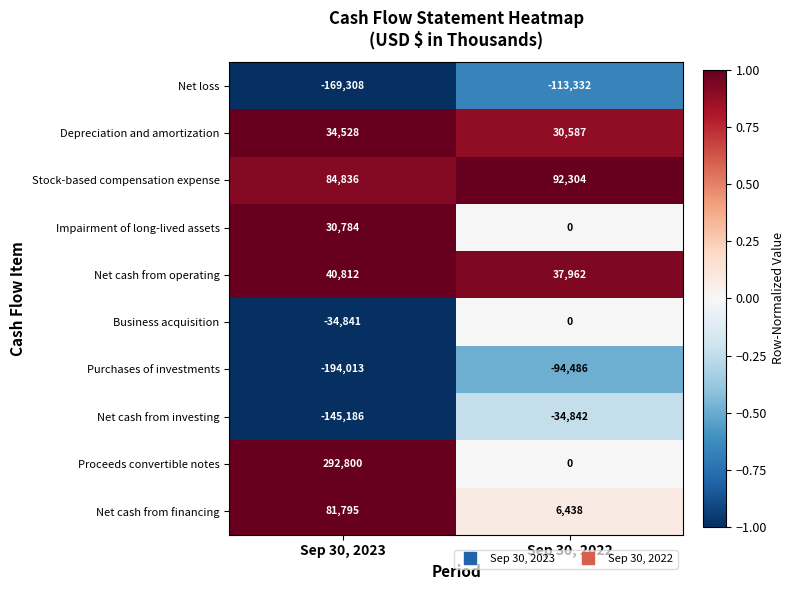

Which label corresponds to the smallest value in the chart?

Sep 30, 2023